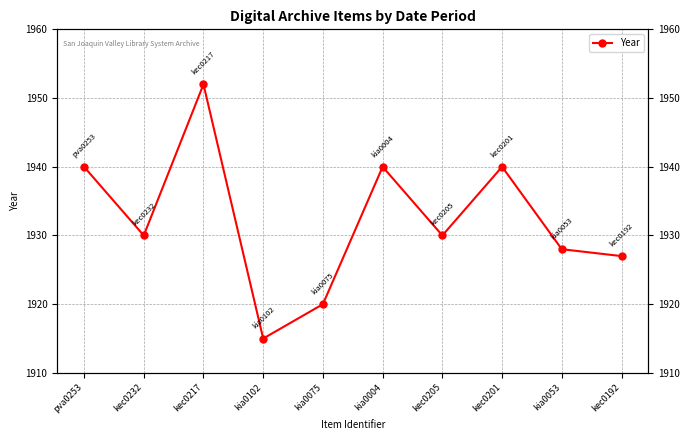

List the labels in order of value, smallest first.

kia0102, kia0075, kec0192, kia0053, kec0232, kec0205, pva0253, kia0004, kec0201, kec0217